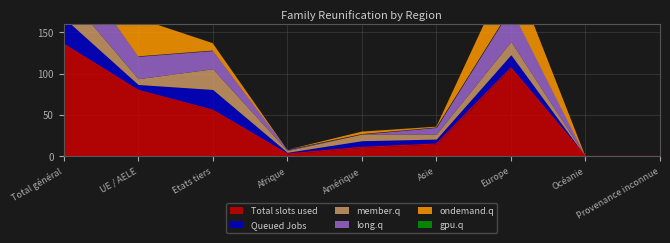

Is the value of member.q at Afrique greater than the value of long.q at Etats tiers?

No